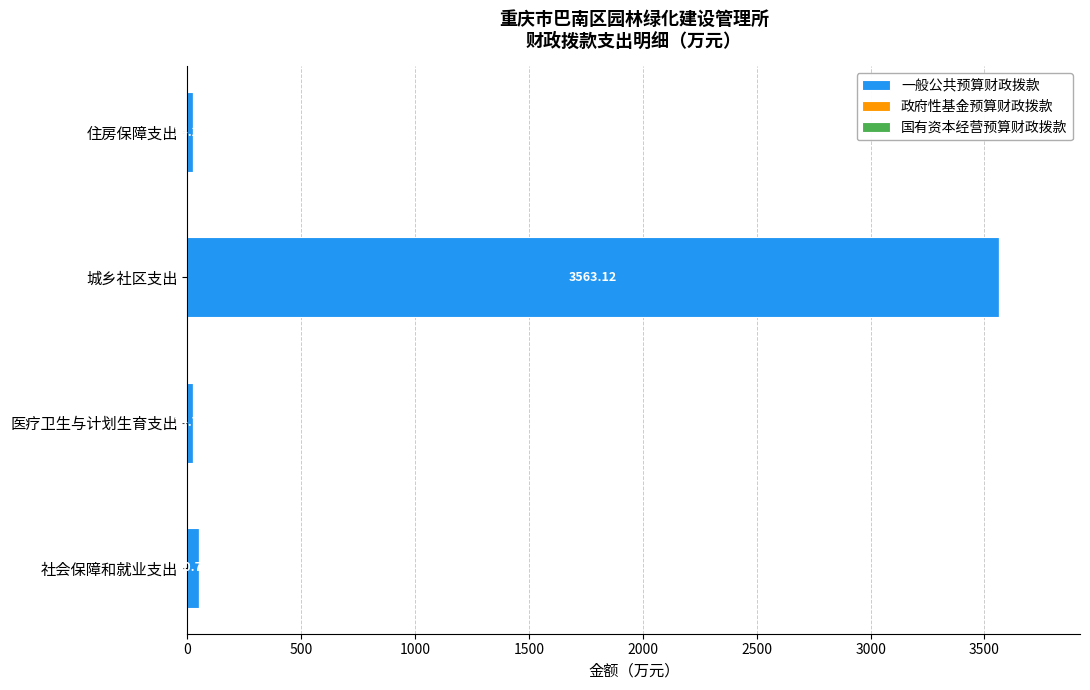

At which label is the value closest to 1793?

社会保障和就业支出